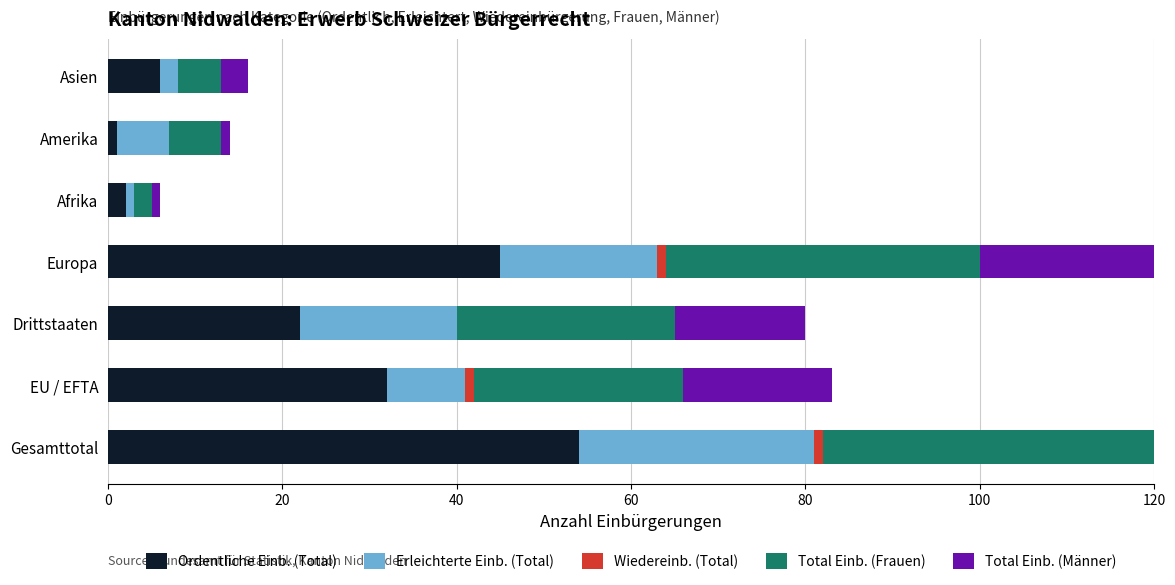

What is the value of the Total Einb. (Männer) bar at the 3rd from the left?

15